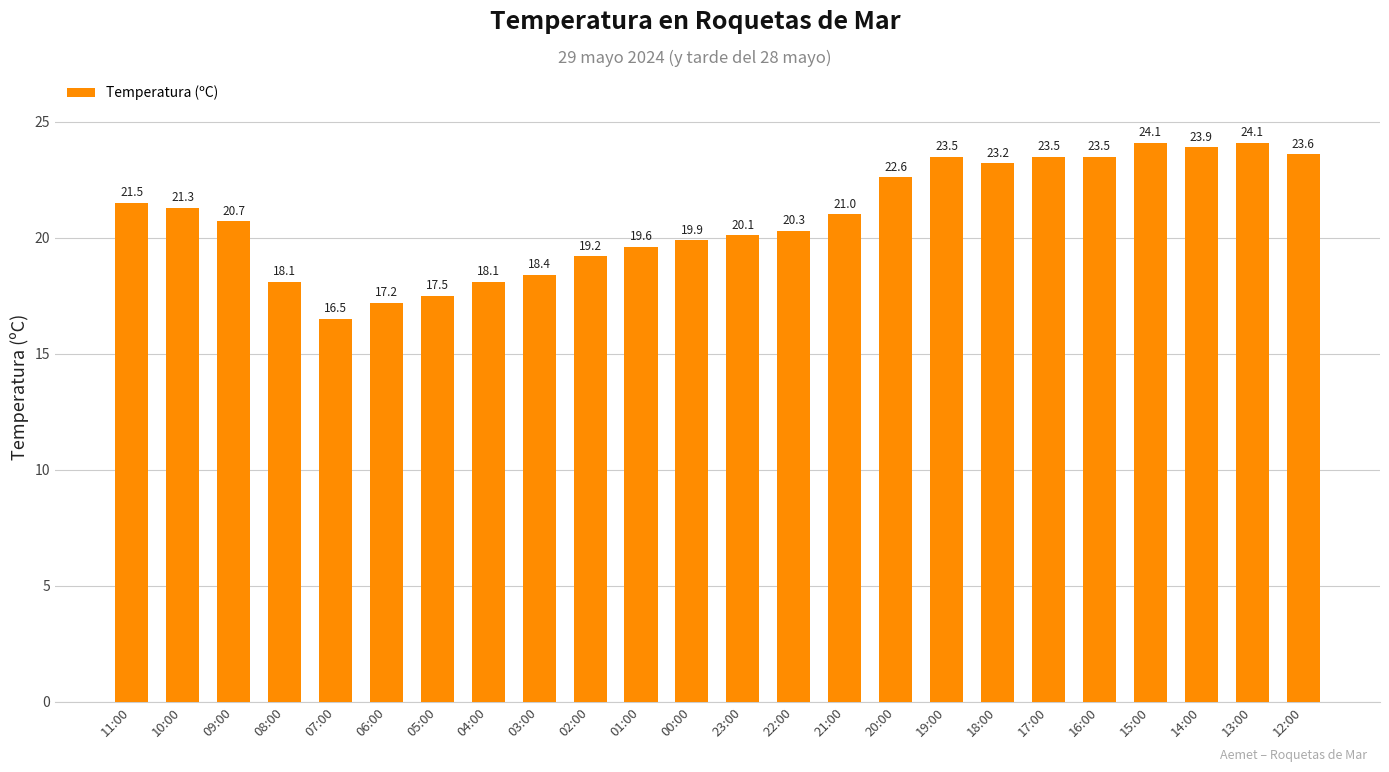

What value does the data have at 15:00?

24.1